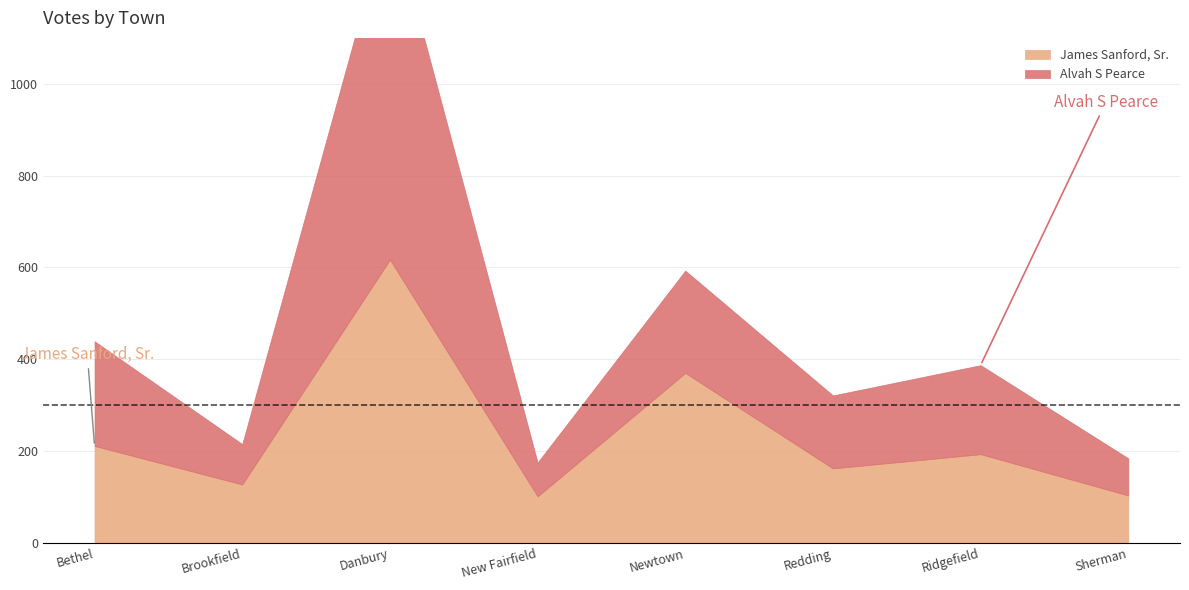

How many lines are shown in the chart?

2